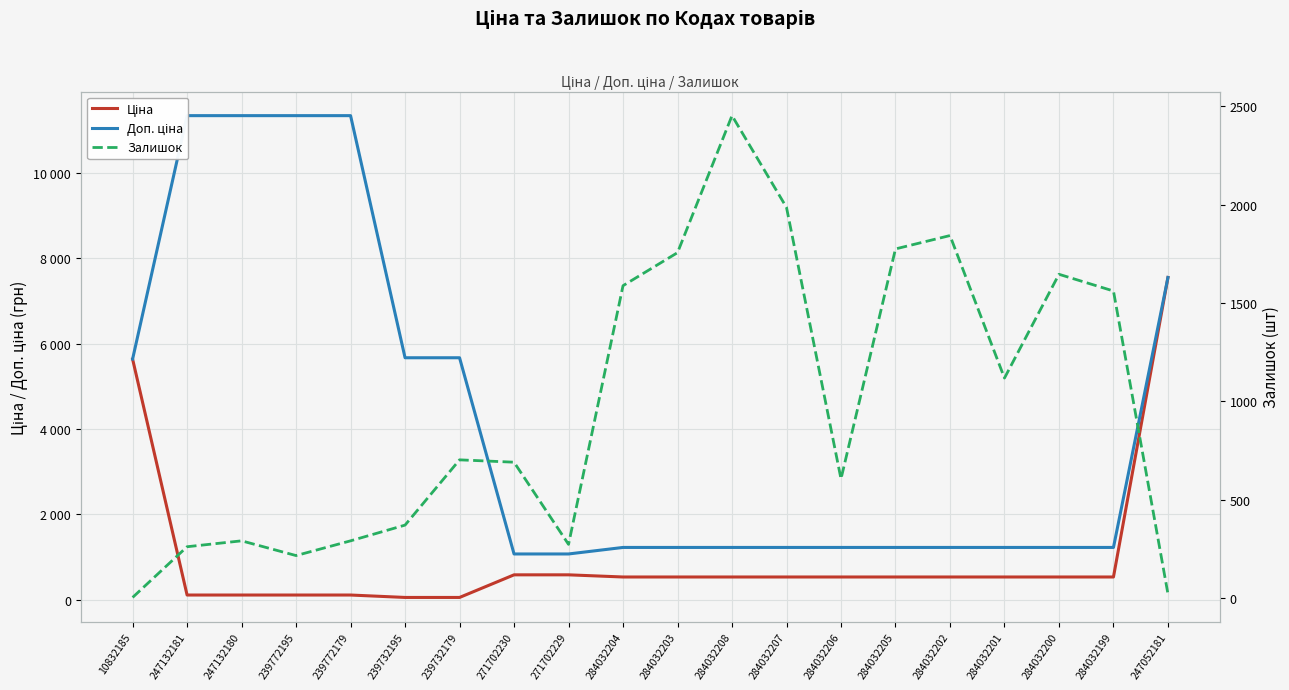

Is it true that Залишок equals 3.5 at 10832185?

False